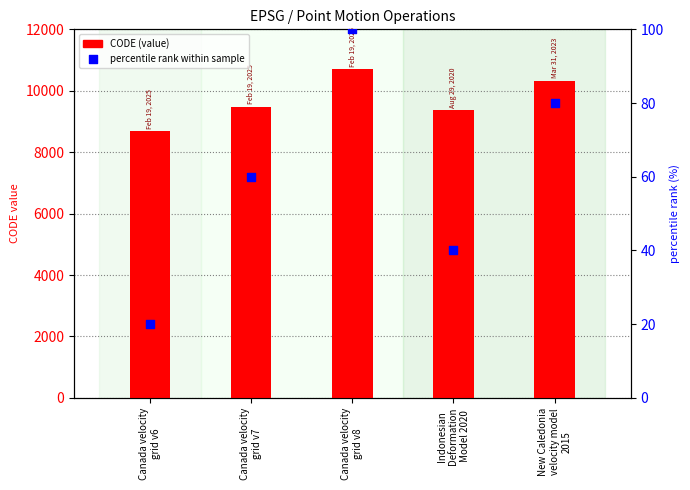

Which series contains the lowest Y value?

percentile rank within sample